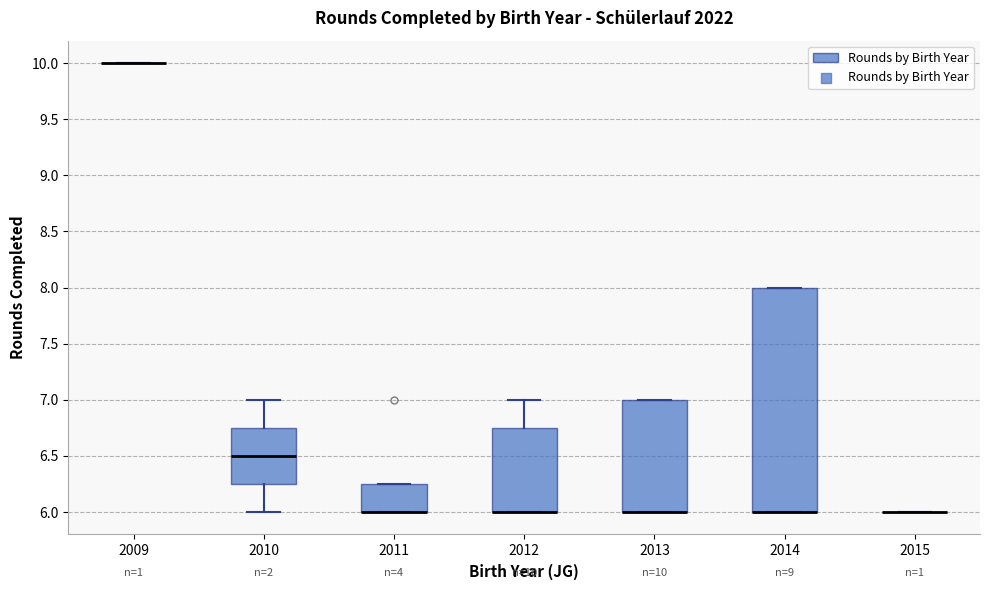

Which box is the tallest, from its lower edge to its upper edge?

2014